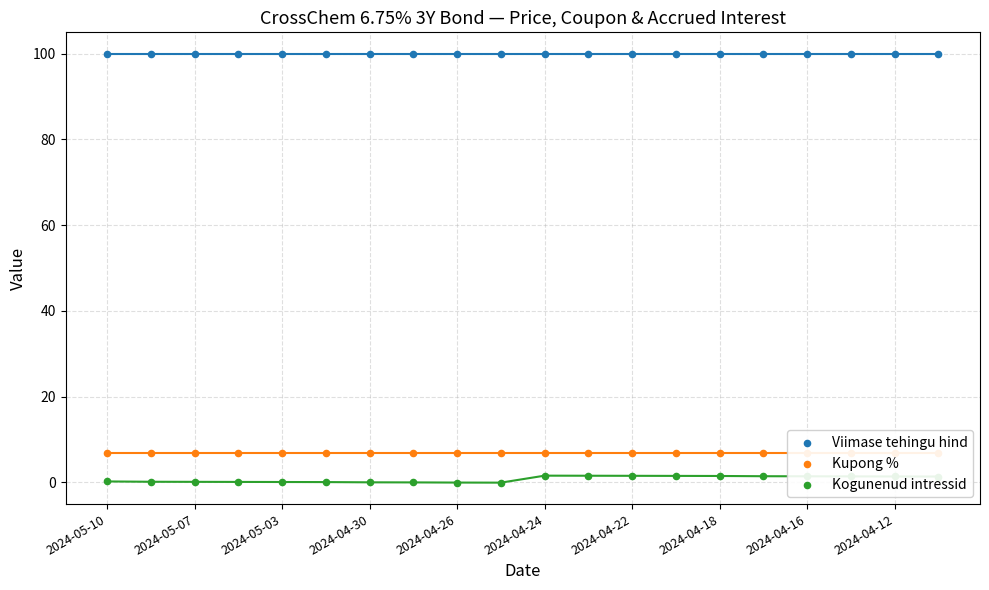

At how many categories does at least one series exceed 98?

20